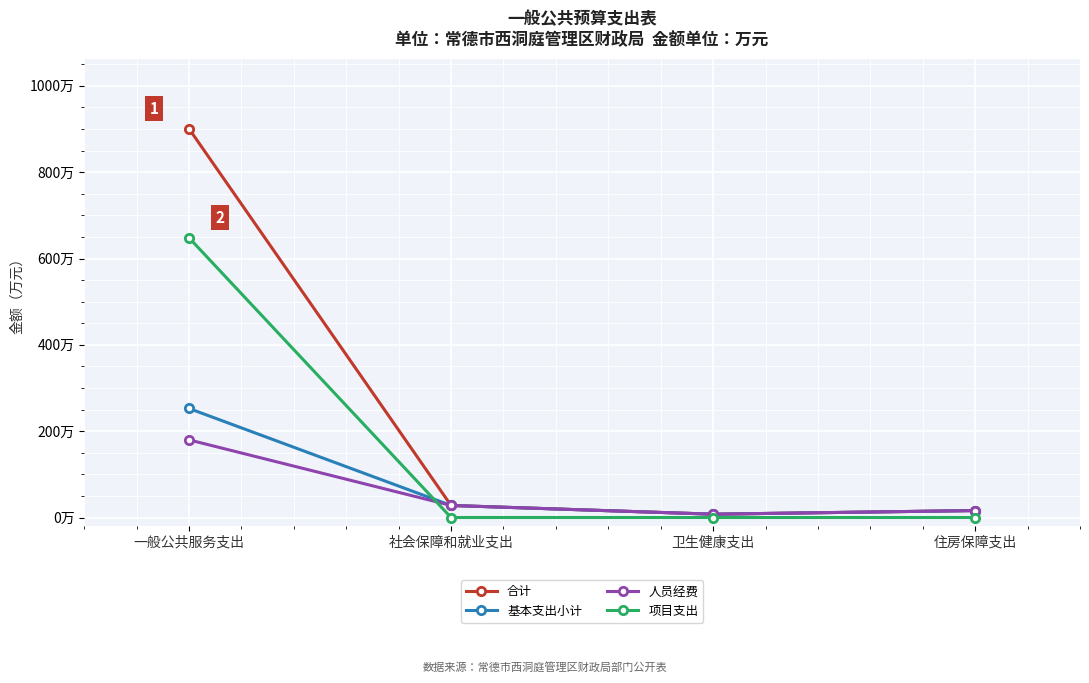

What are all the series names shown in the legend?

合计, 基本支出小计, 人员经费, 项目支出